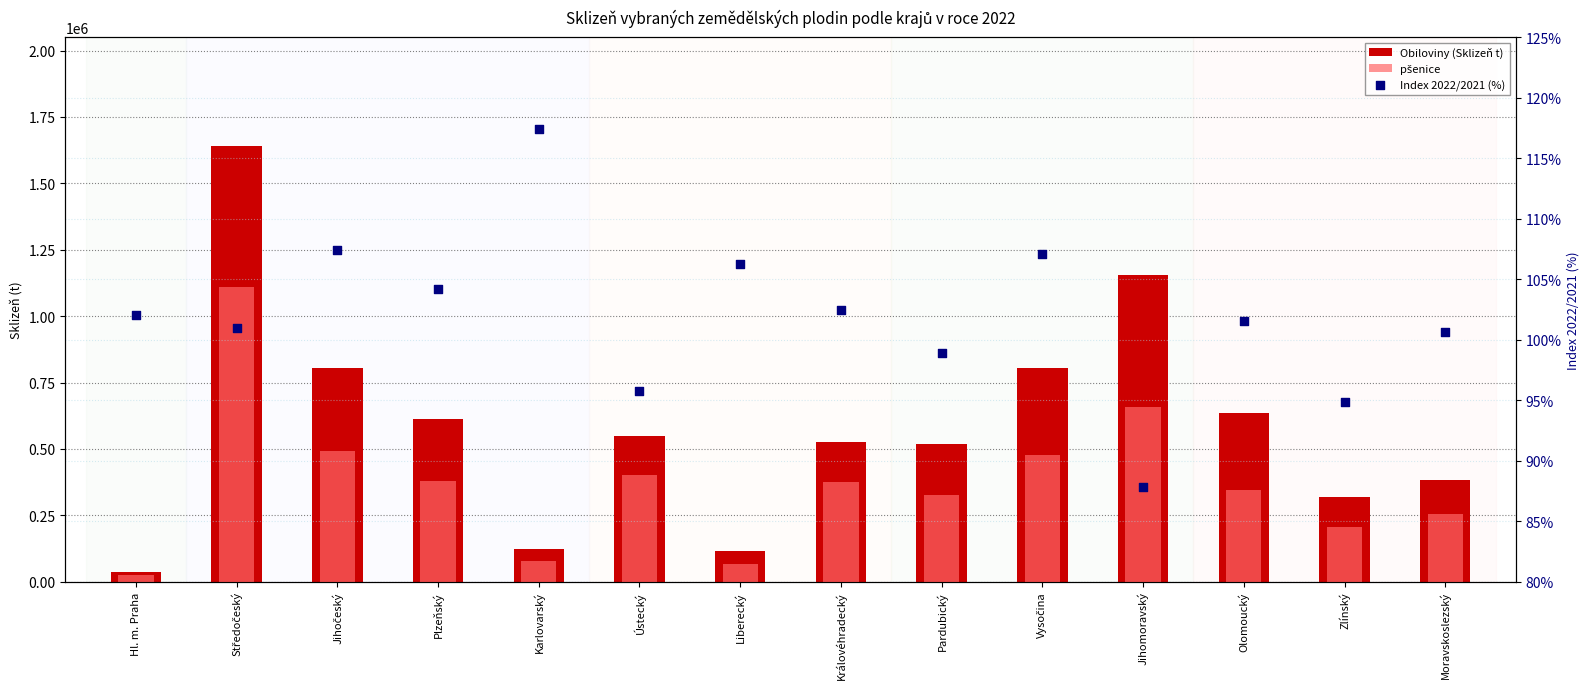

At how many categories does at least one series exceed 1348836?

1